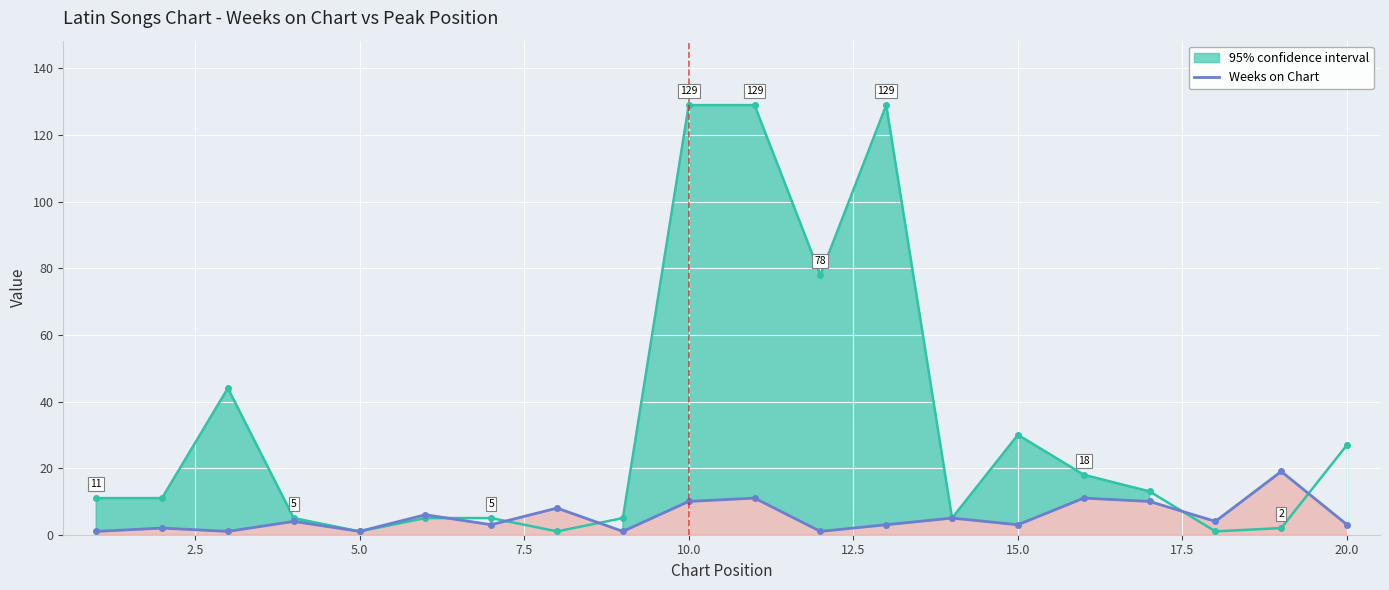

What is the sum of all values?

107